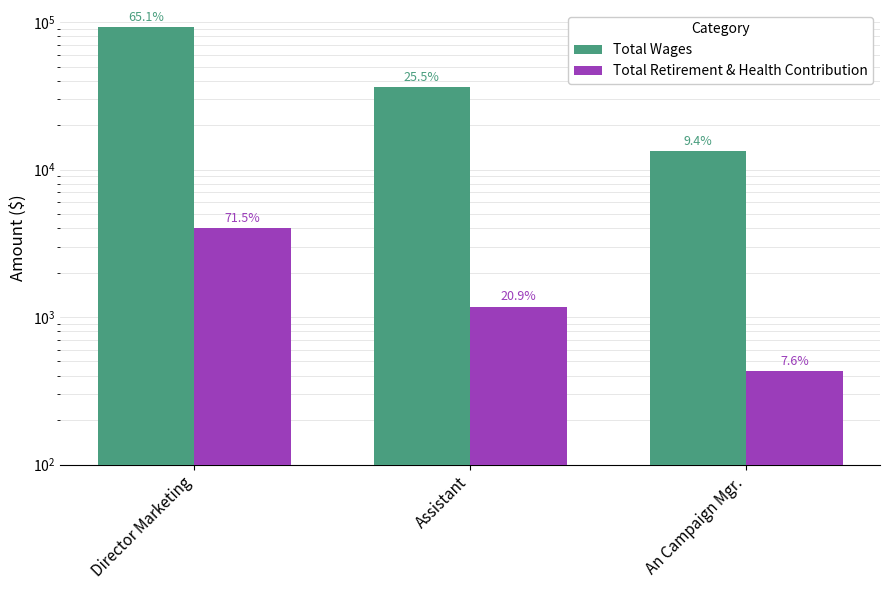

At how many categories does at least one series exceed 12686?

3